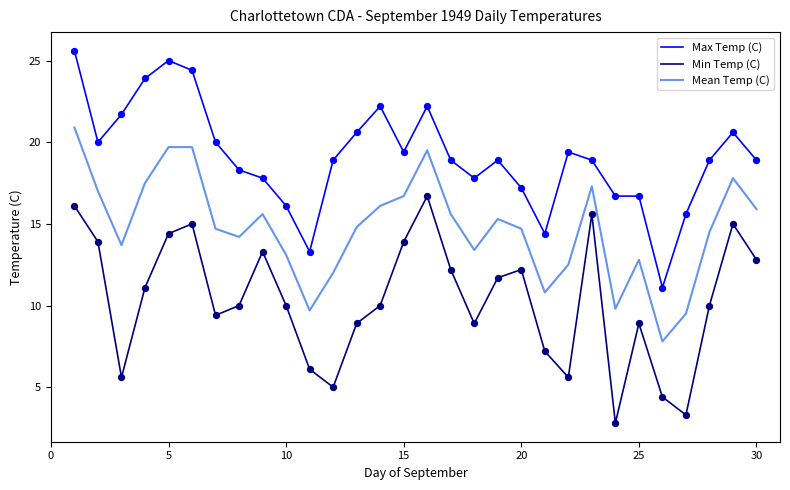

Which series has the largest total across all categories?

Max Temp (C)